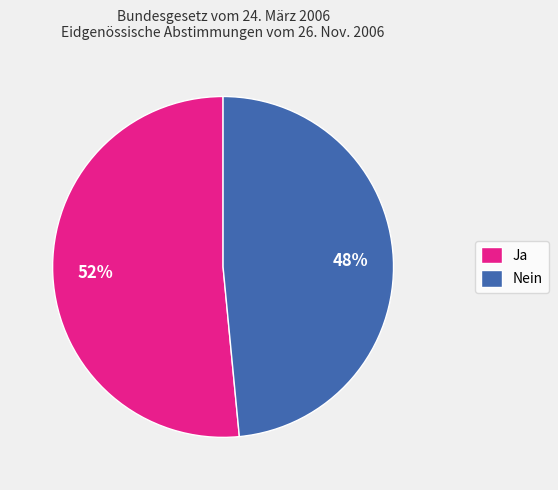

To the nearest percent, what percentage of the pie is Ja?

52%